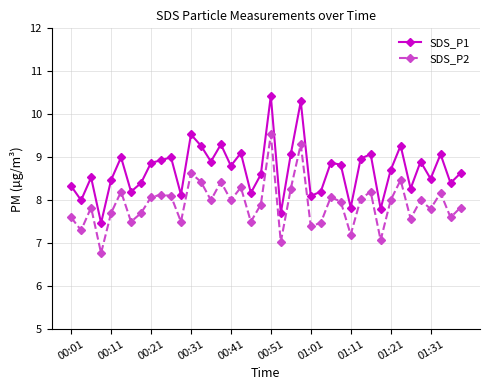

What is the average value of the SDS_P1 series?

8.7